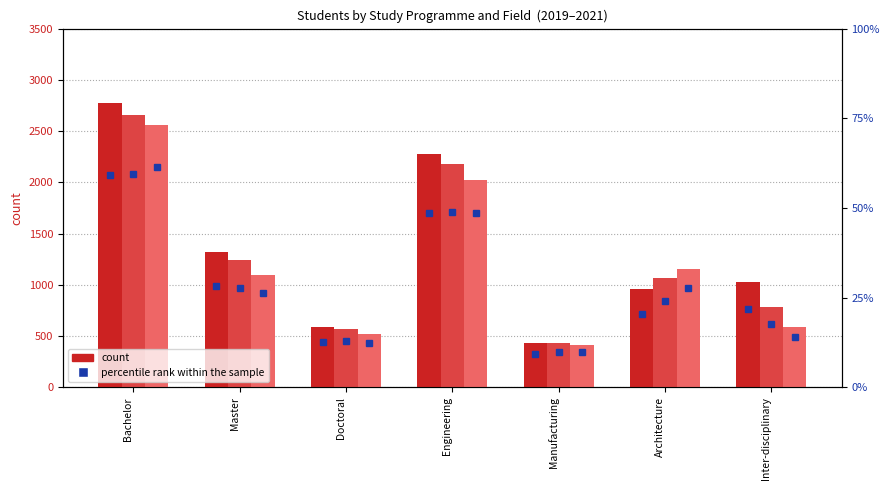

What is the sum of the percentile rank 2020 values at Architecture and Inter-disciplinary?

41.6